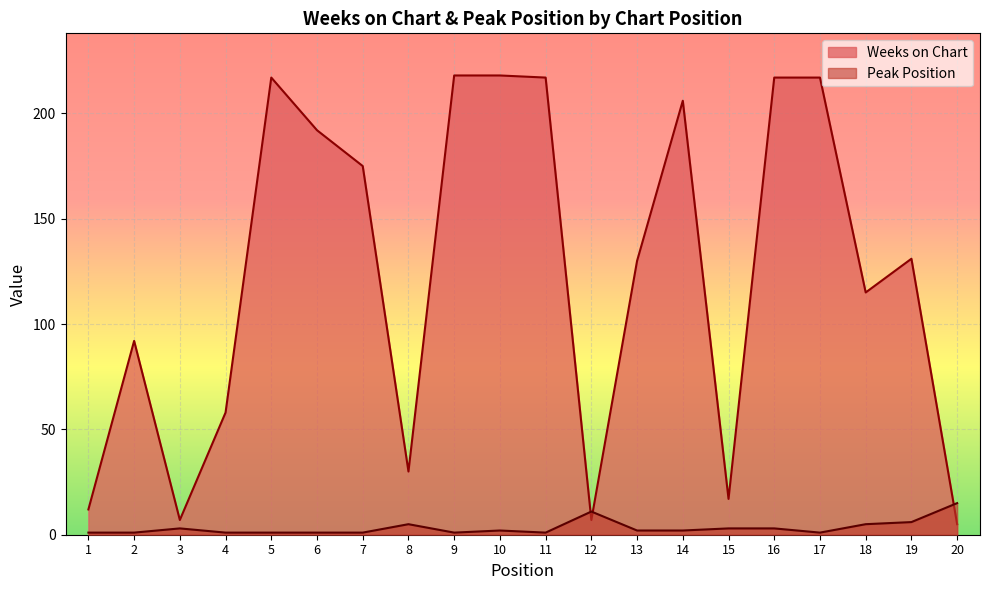

What are all the series names shown in the legend?

Weeks on Chart, Peak Position